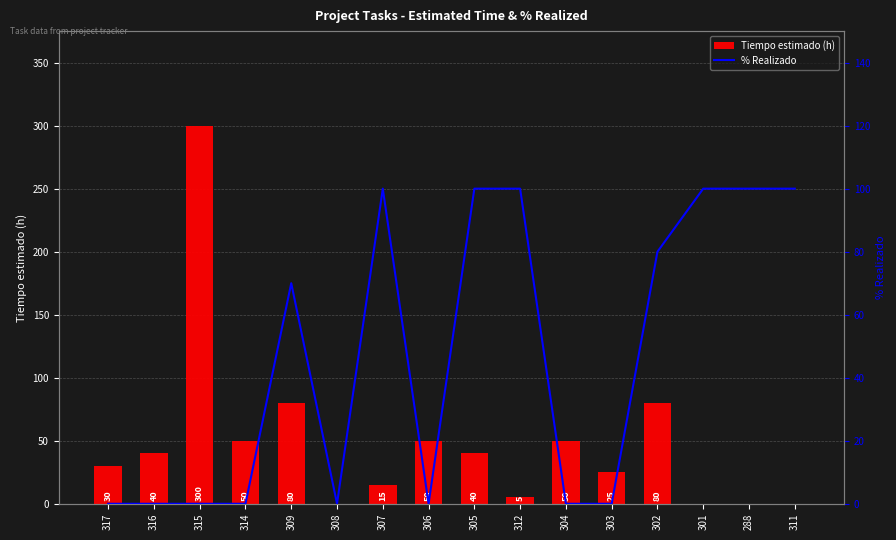

Rank the categories by % Realizado value from highest to lowest.

307, 305, 312, 301, 288, 311, 302, 309, 317, 316, 315, 314, 308, 306, 304, 303